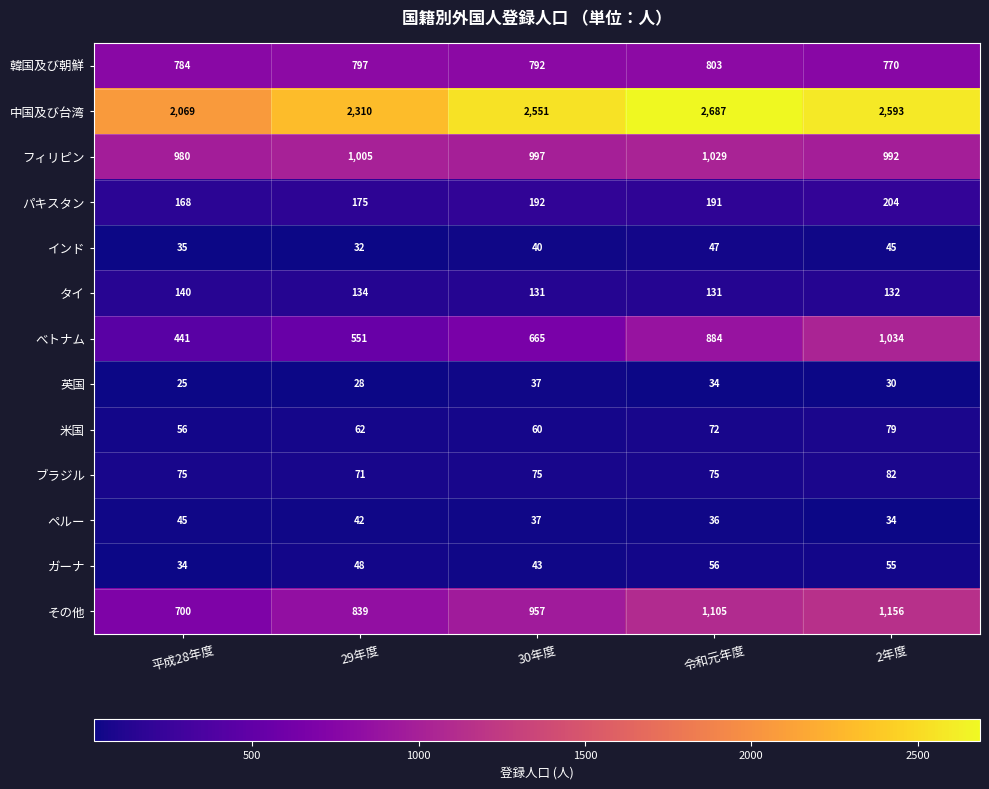

What is the sum of the 韓国及び朝鮮 values at 平成28年度 and 29年度?

1581